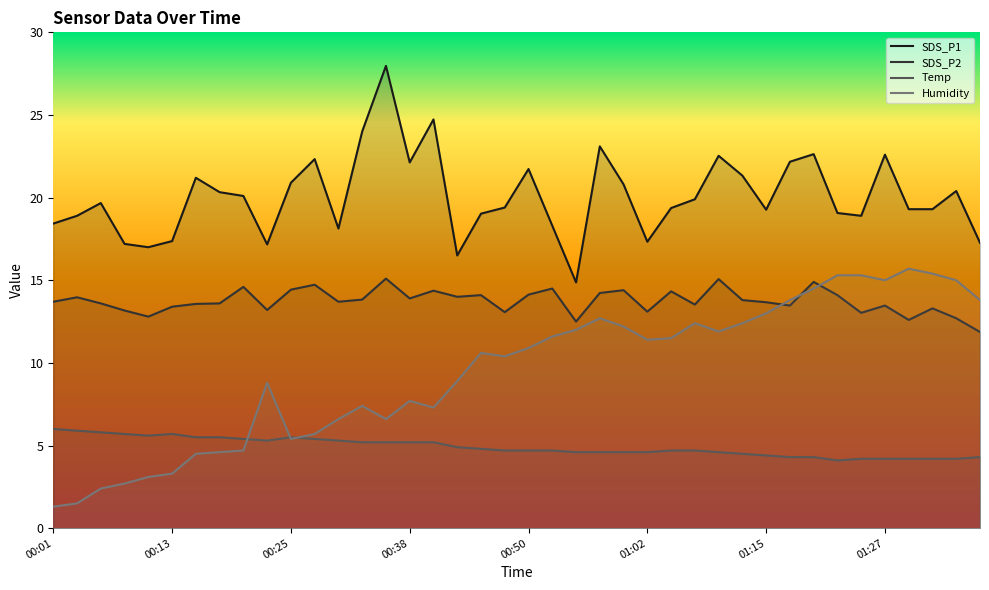

Which category has the lowest value in the Temp series?

01:22